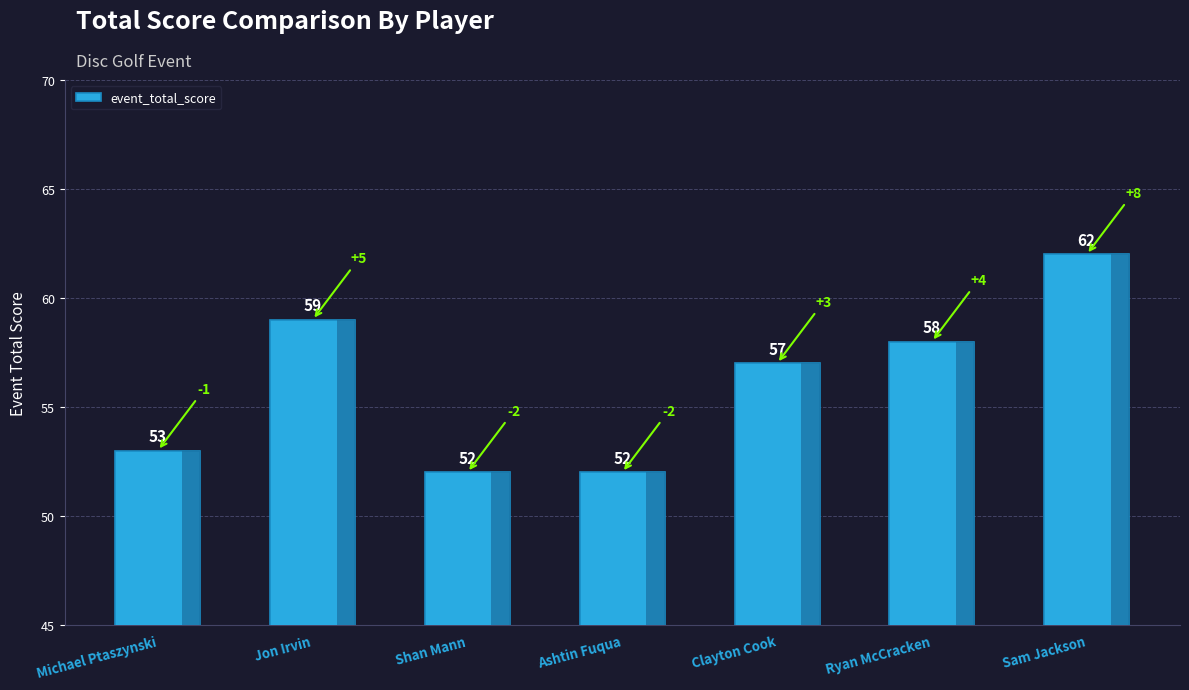

What value does the data have at Clayton Cook, to the nearest 10?

60